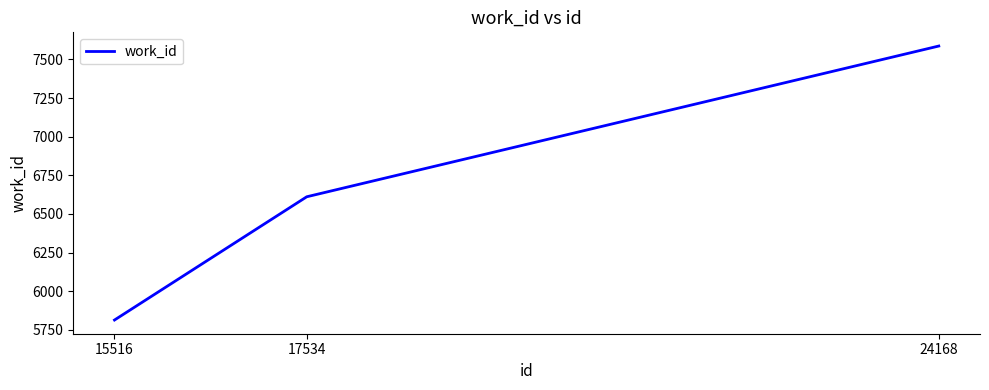

How many values are below 6611?

1